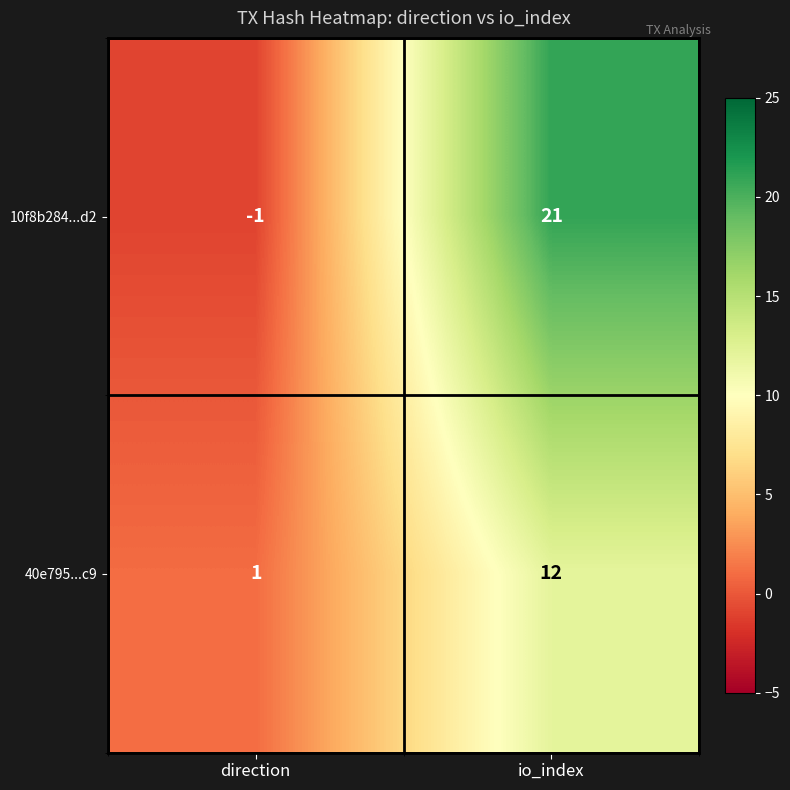

Which label corresponds to the largest value in the chart?

io_index